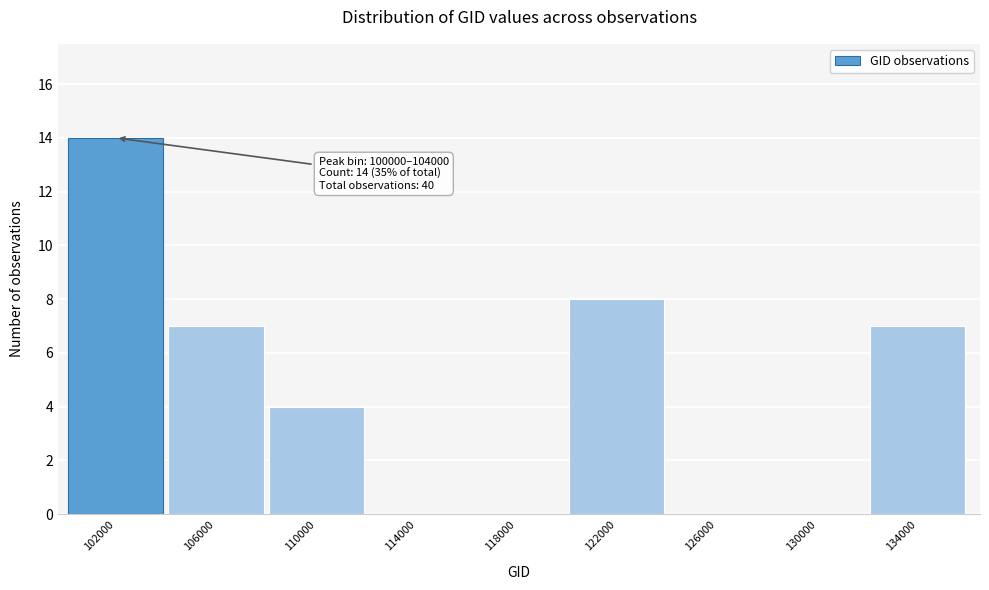

Over which range of the x-axis is the bar tallest?

100000 to 104000